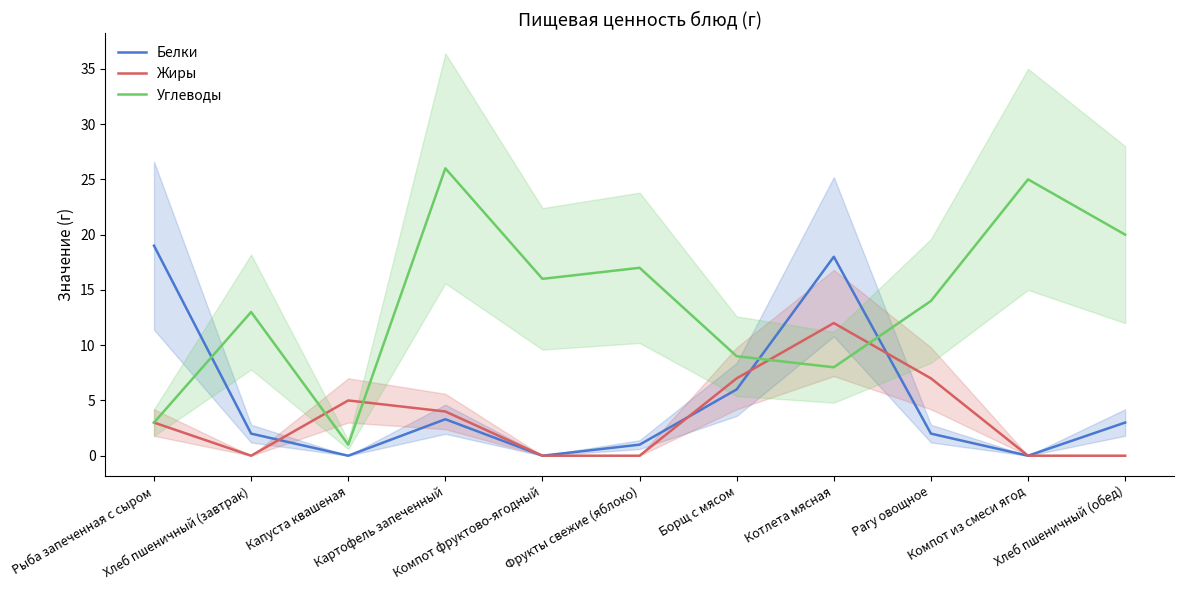

How many lines are shown in the chart?

3